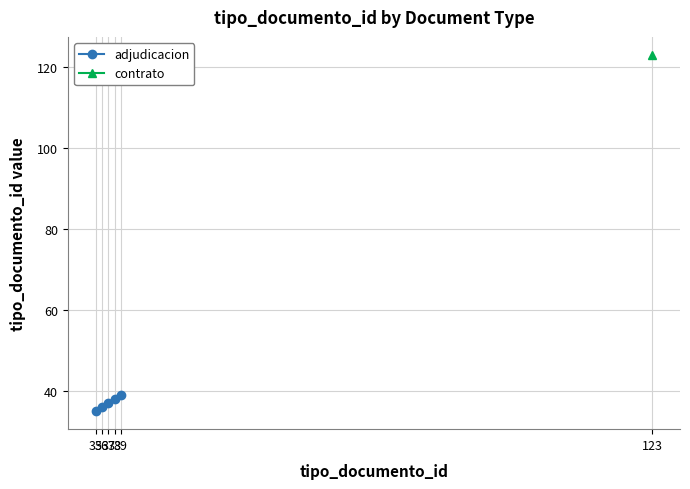

Which has a higher value, 39 or 35?

39